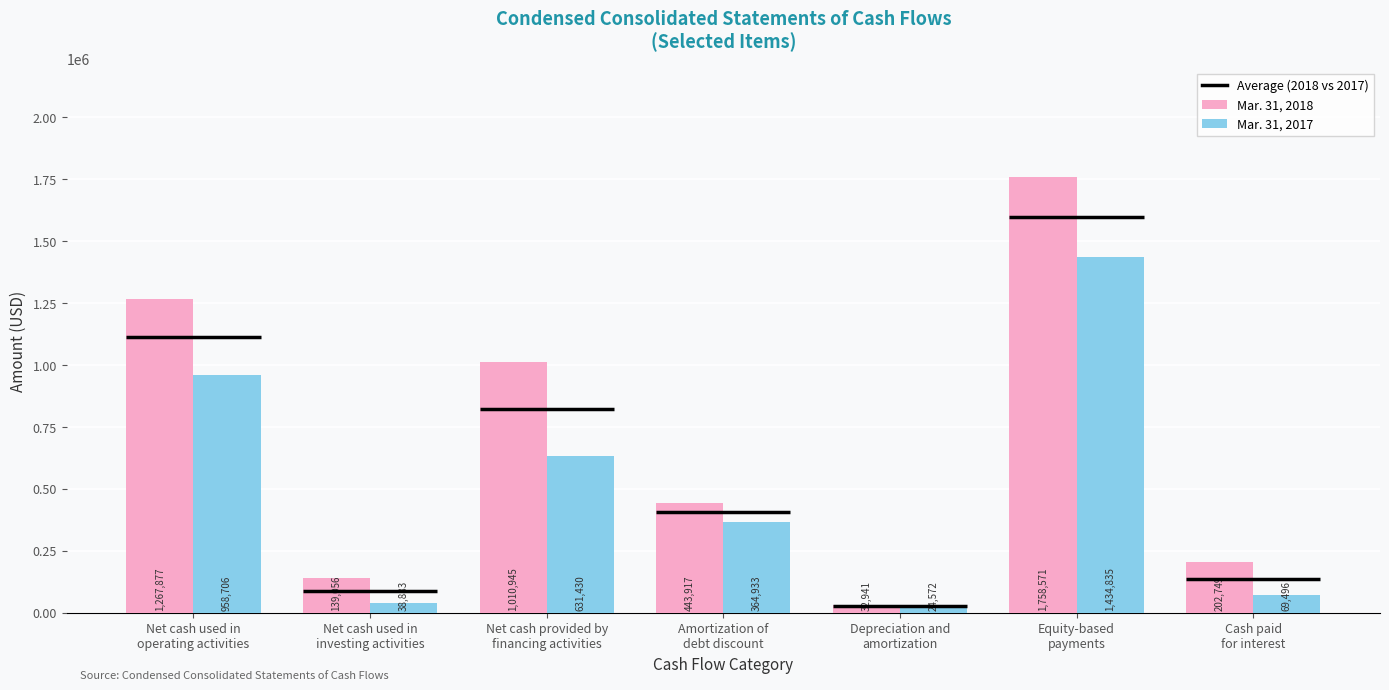

Read the Mar. 31, 2018 value at Net cash provided by
financing activities.

1010945